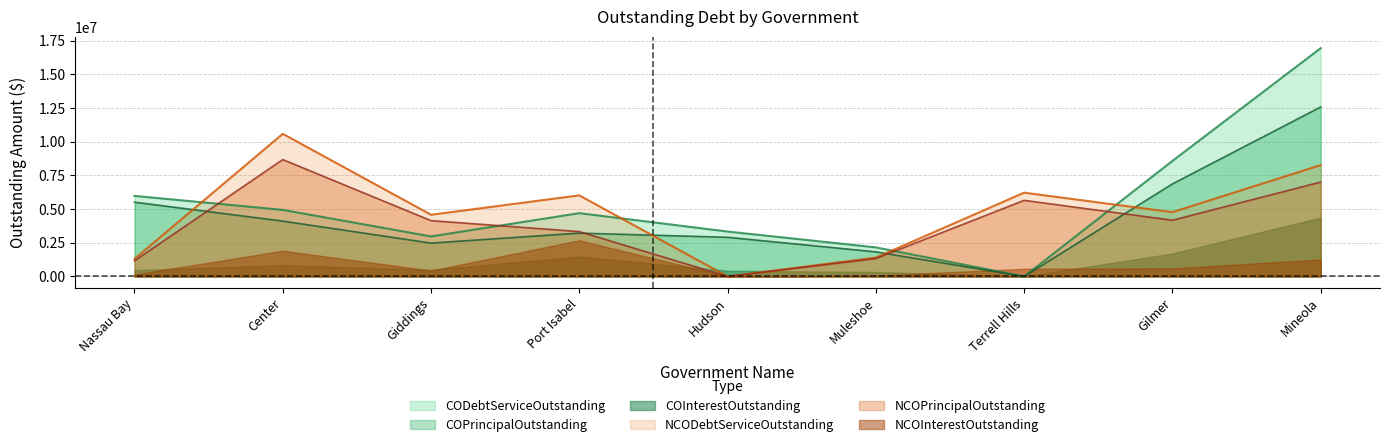

What is the difference between the highest and lowest values at Terrell Hills?

6215822.5